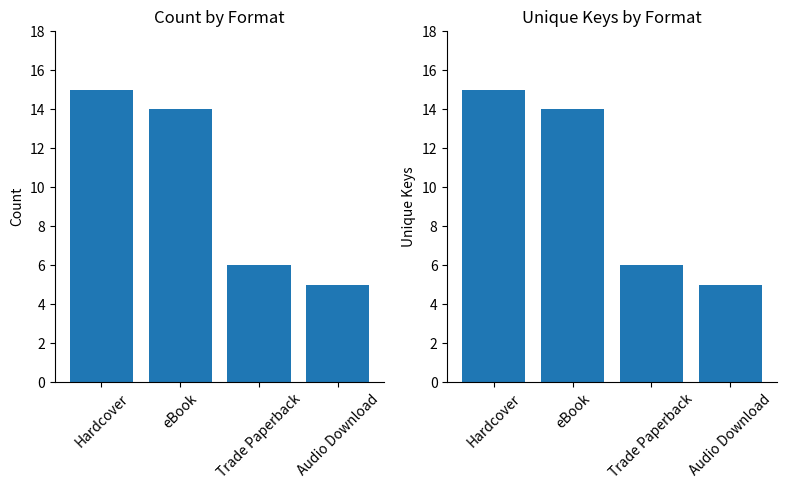

The value of Unique Keys by Format at Trade Paperback is 2. True or false?

False